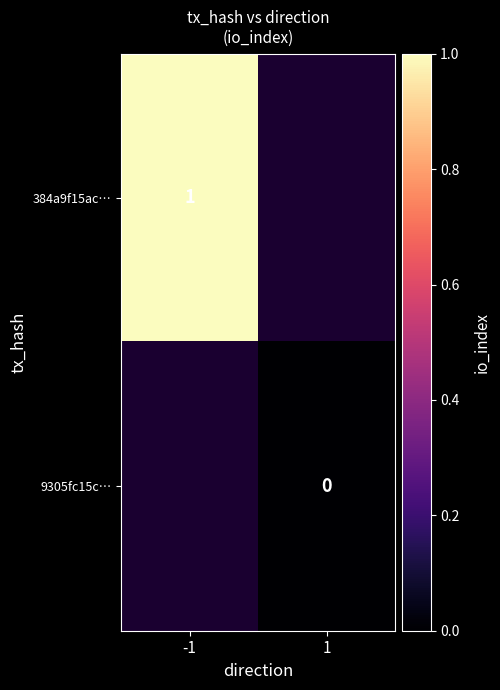

Is it true that 384a9f15ac… equals 1 at -1?

True